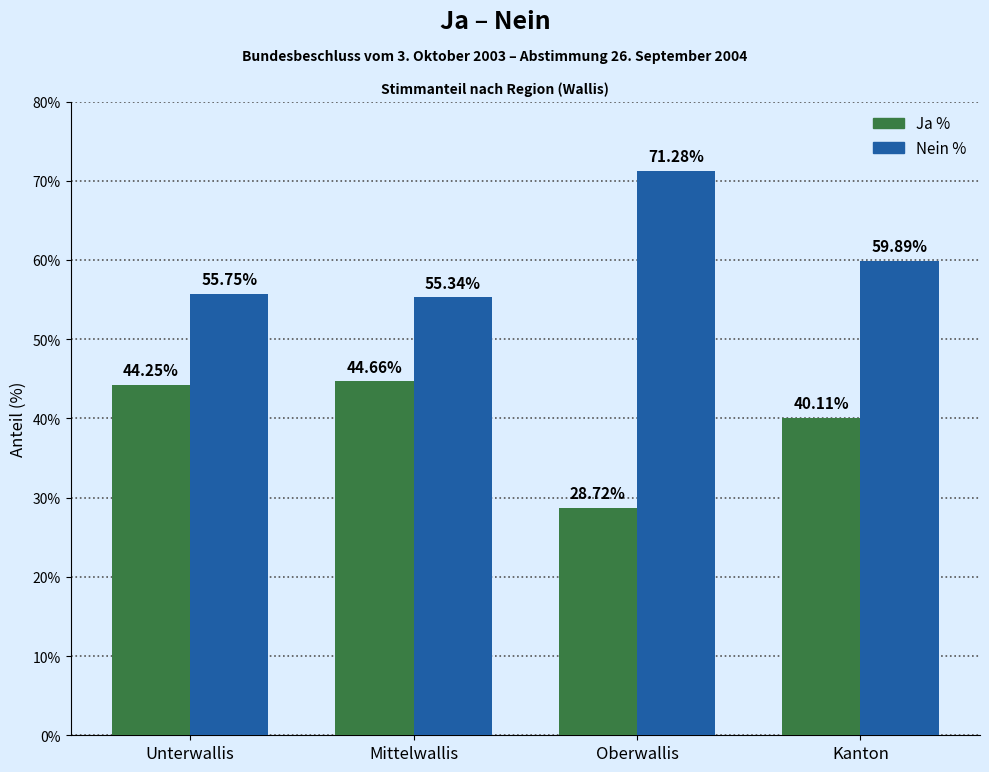

The value of Nein % at Oberwallis is 71.3. True or false?

True